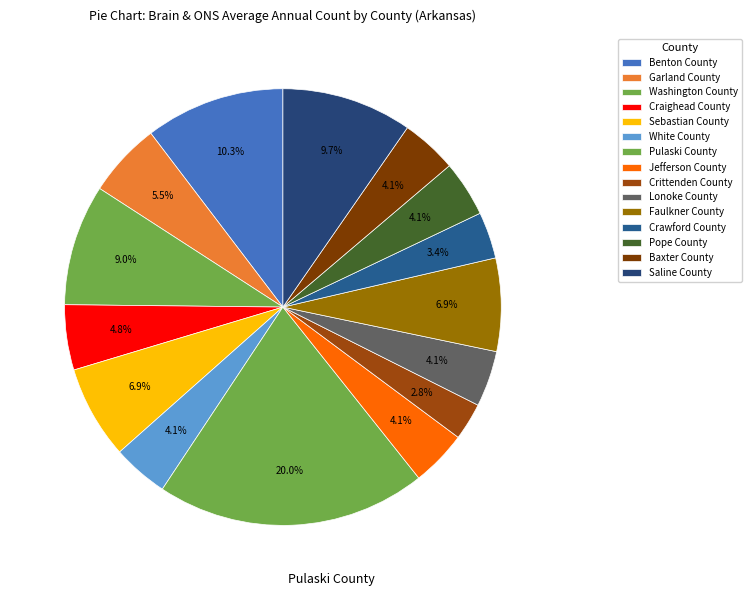

The Baxter County slice represents 1% of the pie. True or false?

False